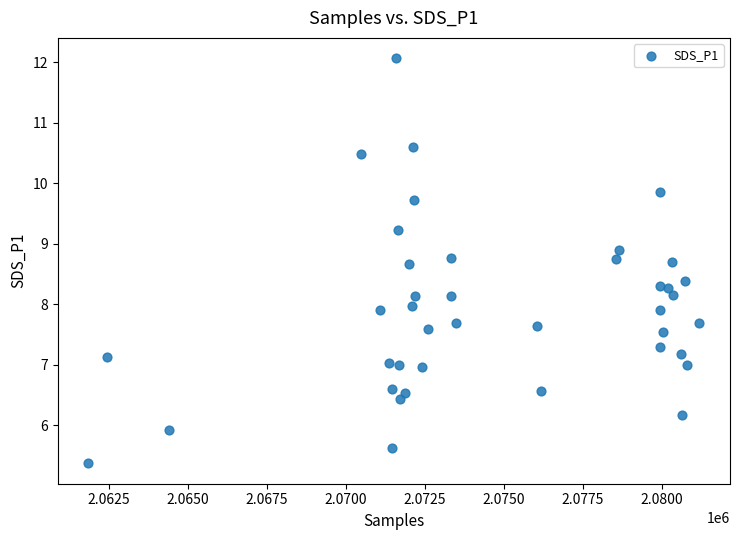

What is the range of Y values (max minus min)?

6.7